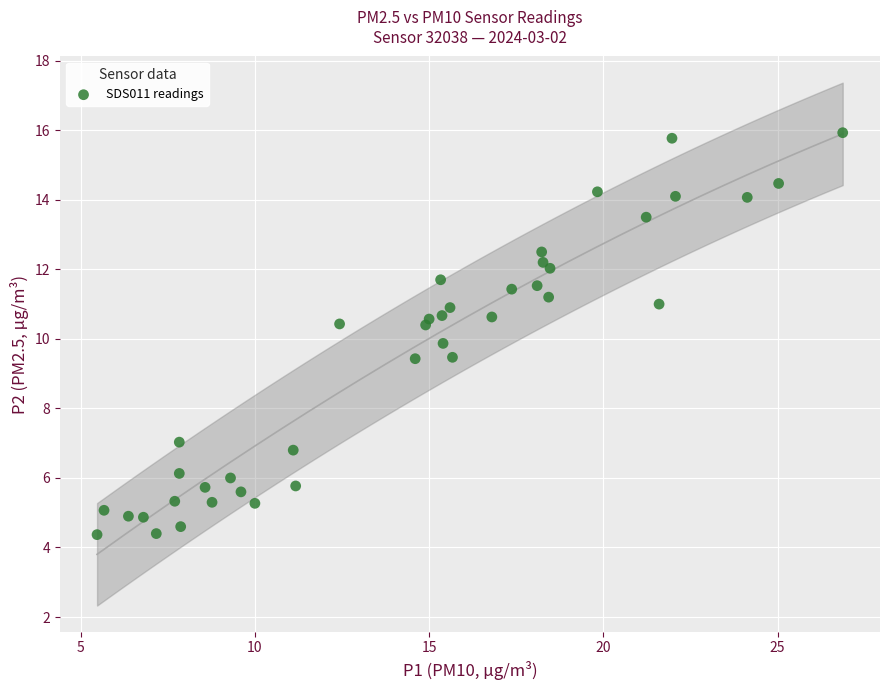

What is the range of Y values (max minus min)?

11.6